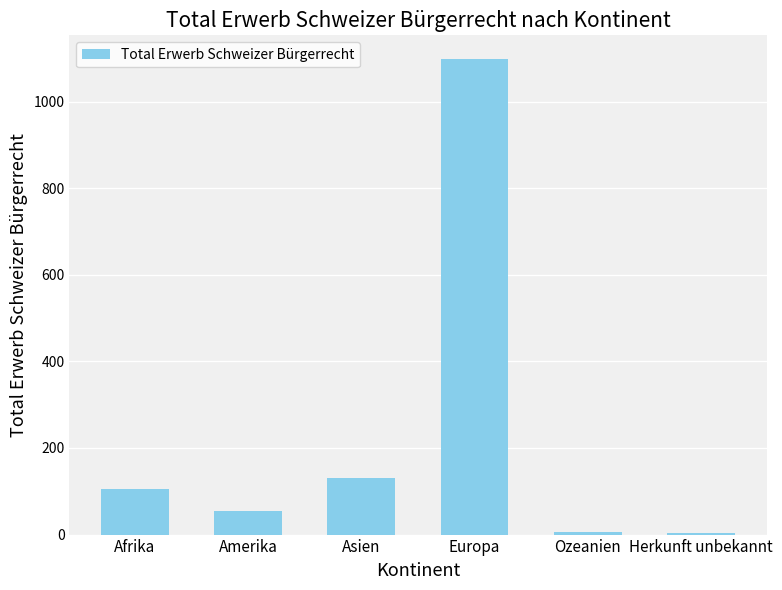

What is the sum of all values?

1396